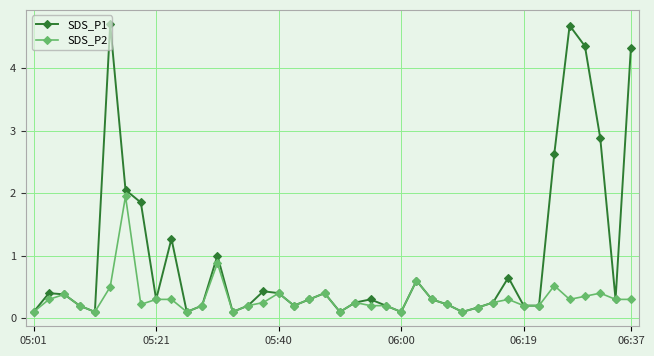

What is the maximum value for SDS_P1?

4.7